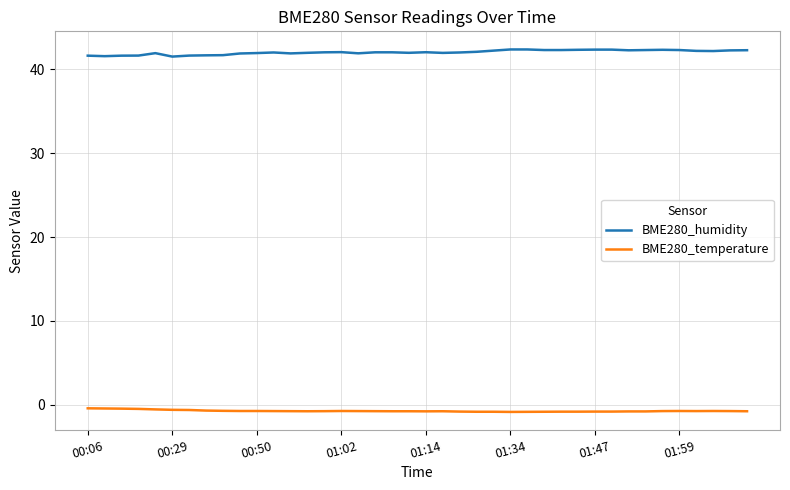

True or false: BME280_temperature and BME280_humidity cross at least once.

False